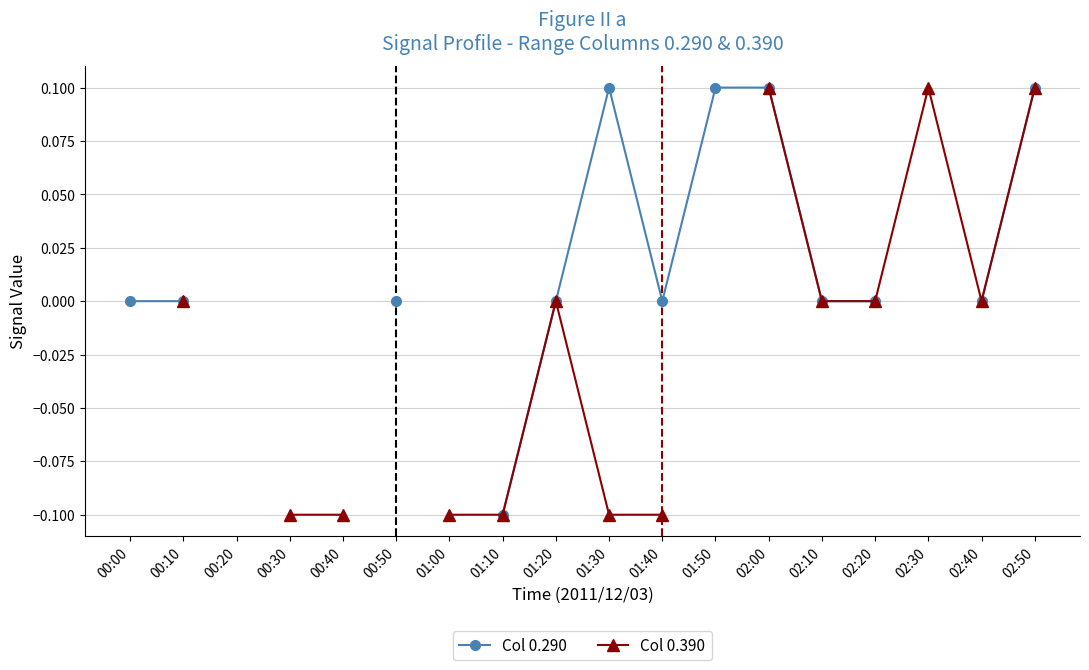

In Col 0.390, how many points are higher than both neighbors (excluding endpoints)?

2